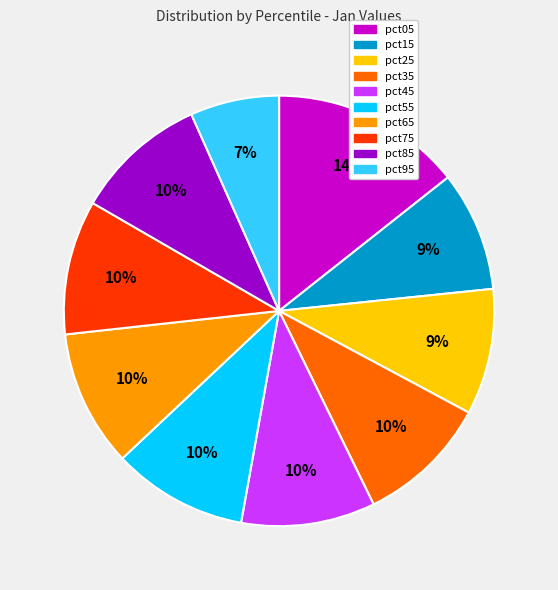

The pct25 slice represents 9% of the pie. True or false?

True